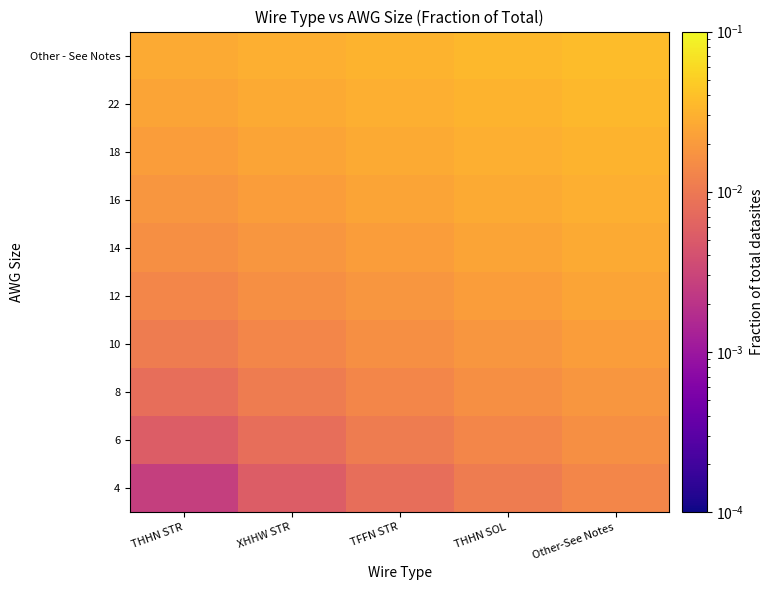

Which label corresponds to the smallest value in the chart?

THHN STR